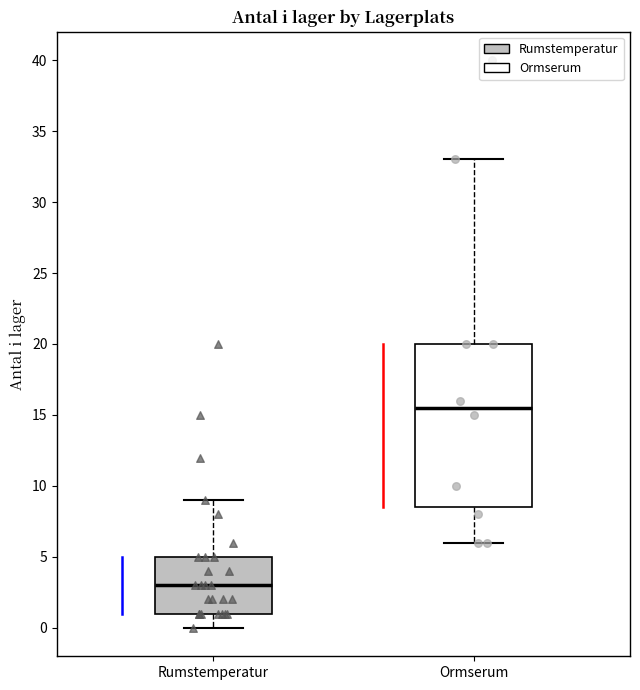

Reading left to right, transcribe this box plot: for each box, give where its median line is, the range the box spans, and where its two whiskers end, as read against the y-axis. The values are not printed on the chart, so give them approximately, as read against the axis.

Rumstemperatur: median 3.0, box 1.0 to 5.0, whiskers 0.0 to 9.0
Ormserum: median 15.5, box 8.5 to 20.0, whiskers 6.0 to 33.0